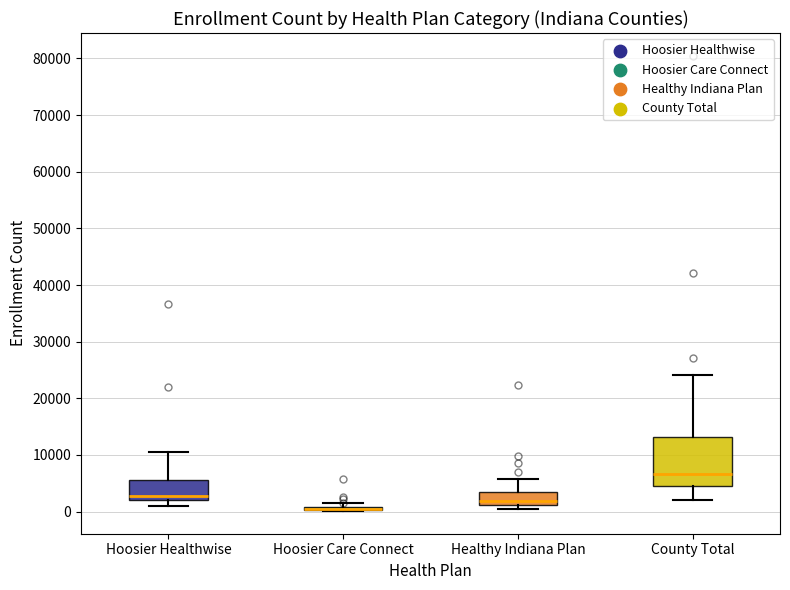

Where does the lower whisker of the box for County Total end on the y-axis? The values are not printed on the chart, so give them approximately, as read against the axis.

2000